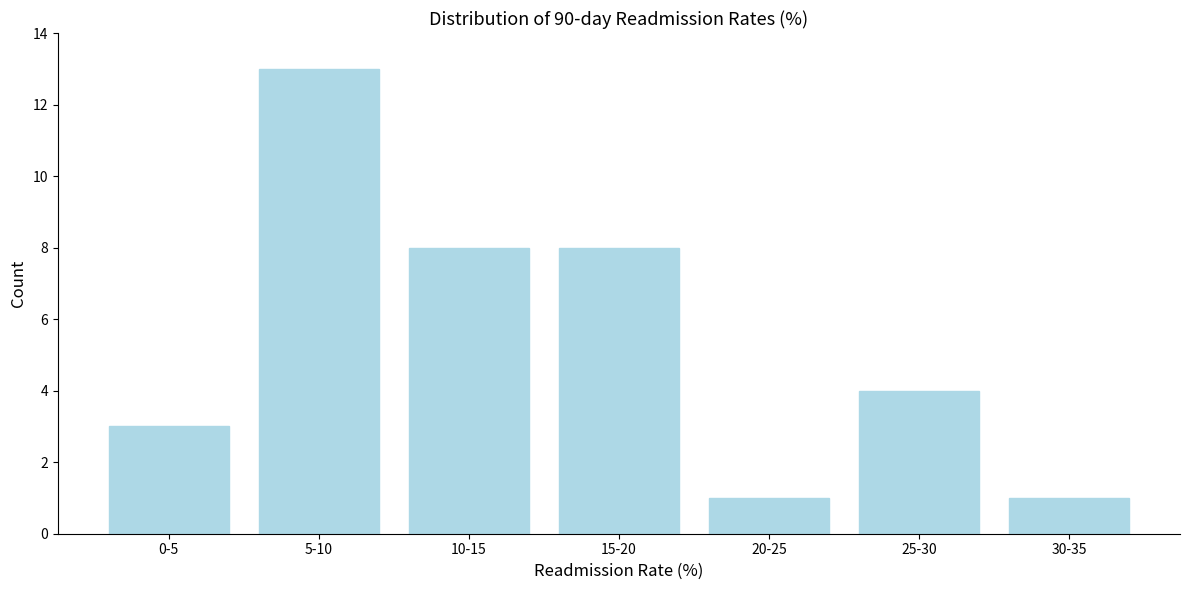

Reading right to left, transcribe all the data shown in this chart.

30-35=1	25-30=4	20-25=1	15-20=8	10-15=8	5-10=13	0-5=3